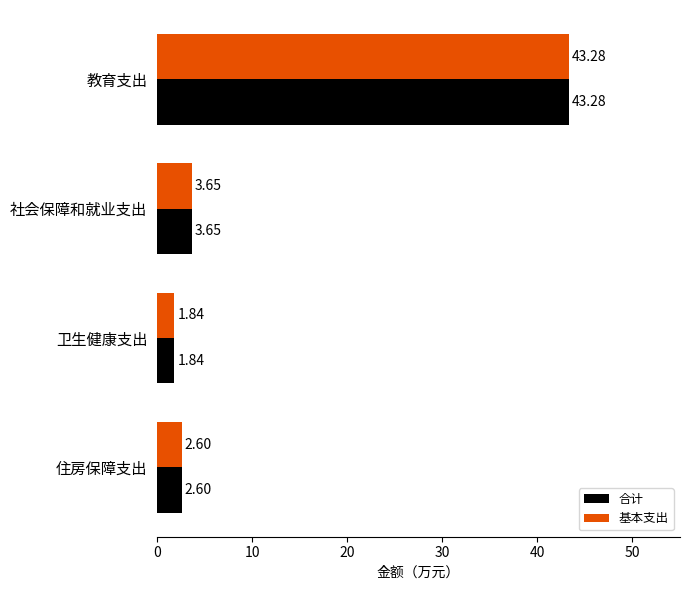

Which category has the lowest value in the 基本支出 series?

卫生健康支出